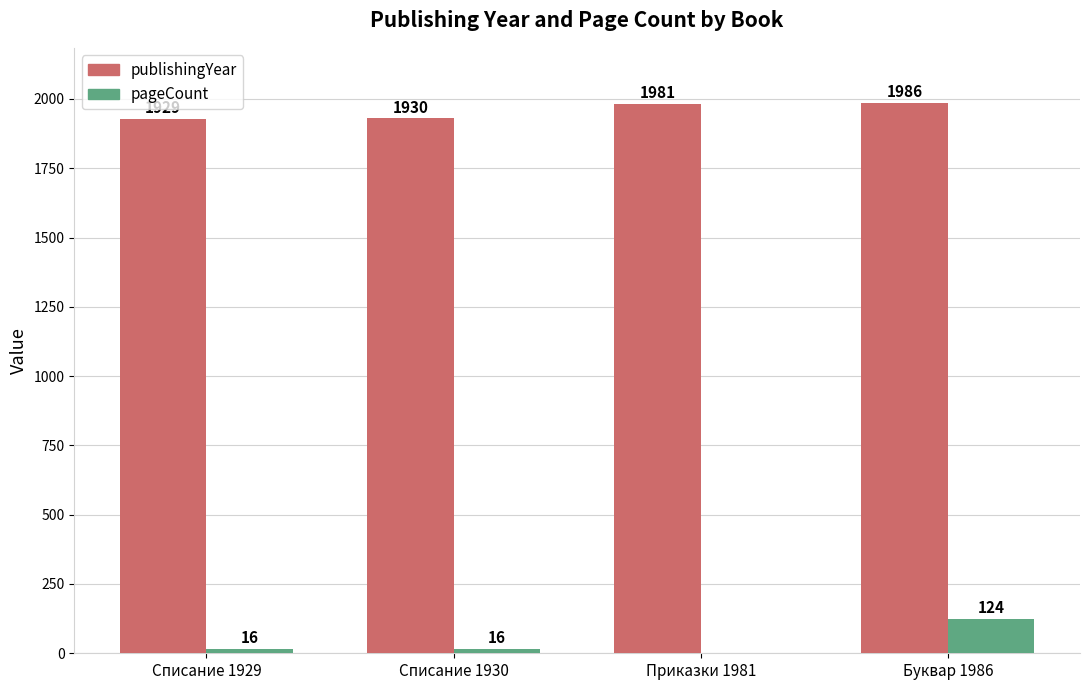

What is the average value of the pageCount series?

39